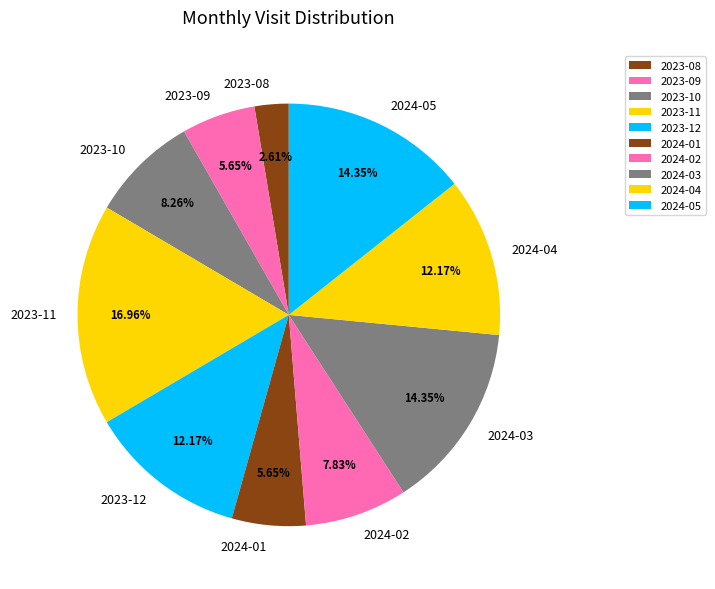

The 2023-12 slice represents 12% of the pie. True or false?

True